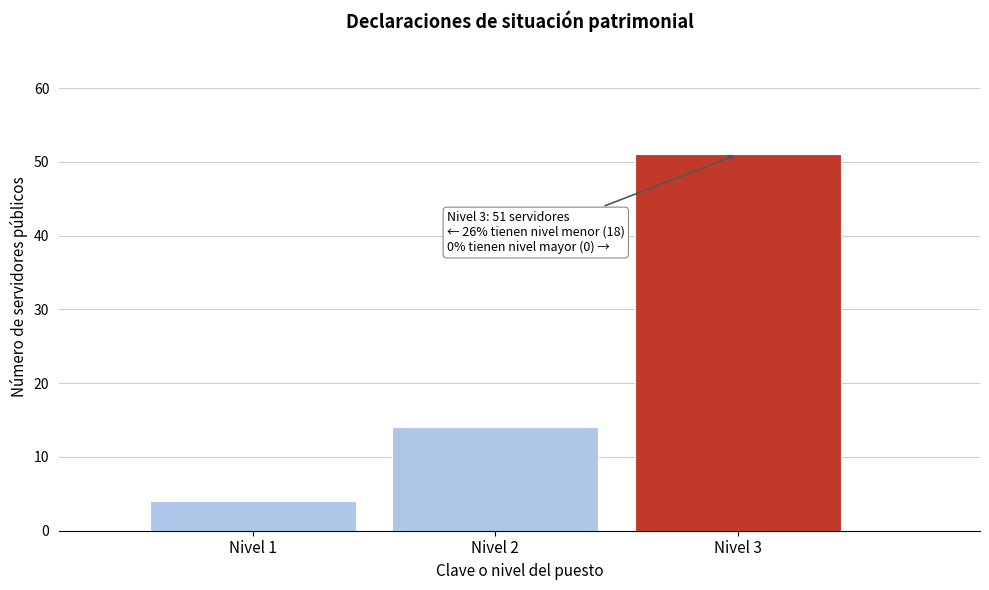

Which range on the x-axis has the tallest bar?

2.5 to 3.5